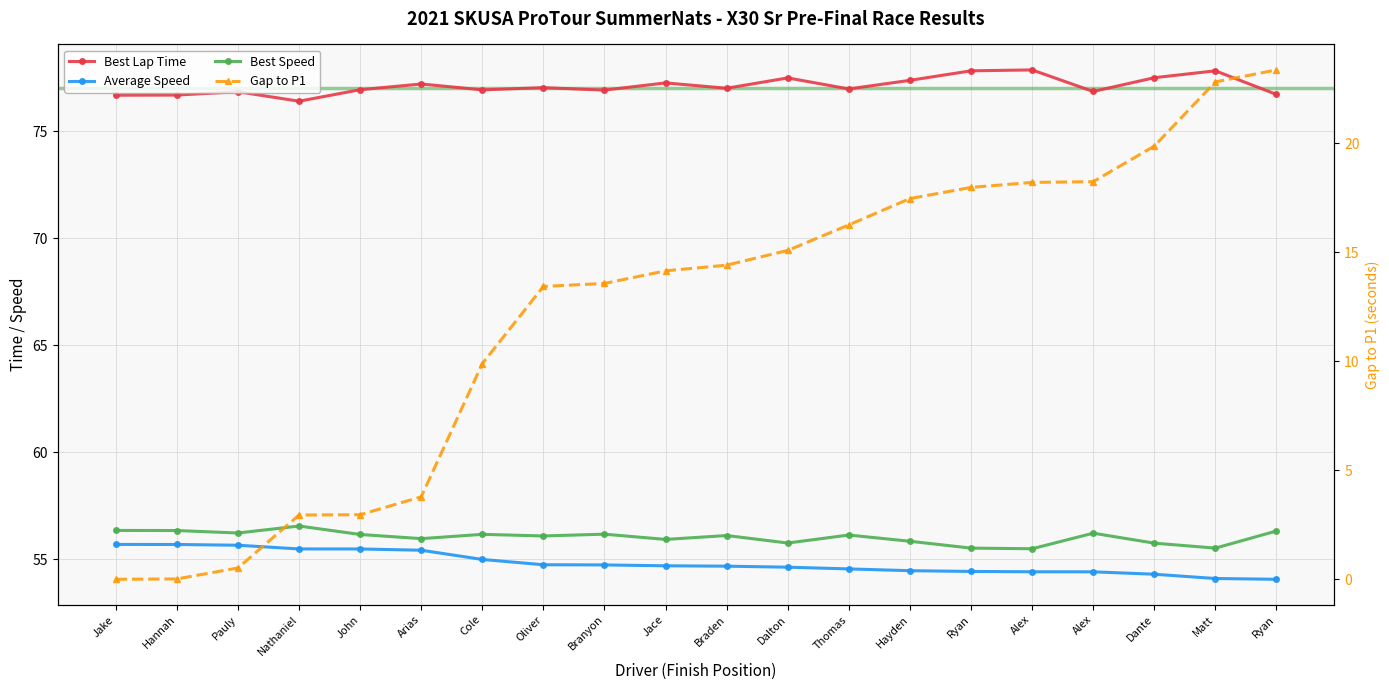

Is the value of Gap to P1 at Nathaniel greater than the value of Best Lap Time at Jake?

No